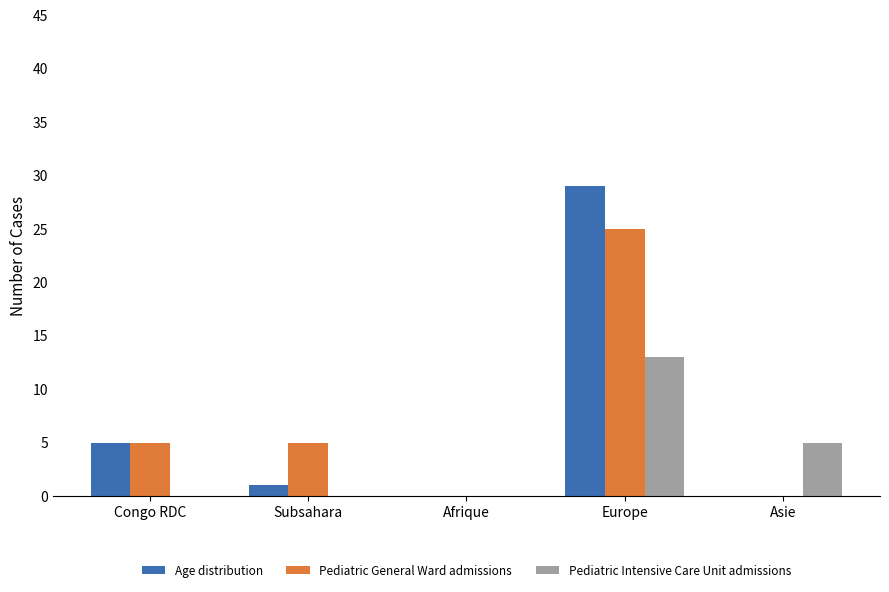

What is the sum of all Age distribution values?

35